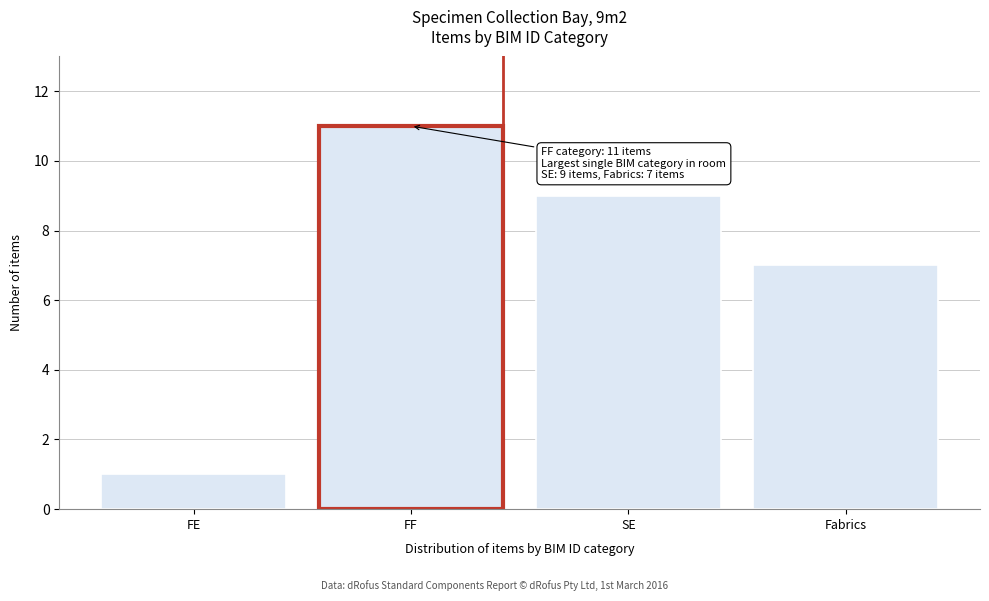

Reading right to left, what are all the values shown in this chart?

7	9	11	1